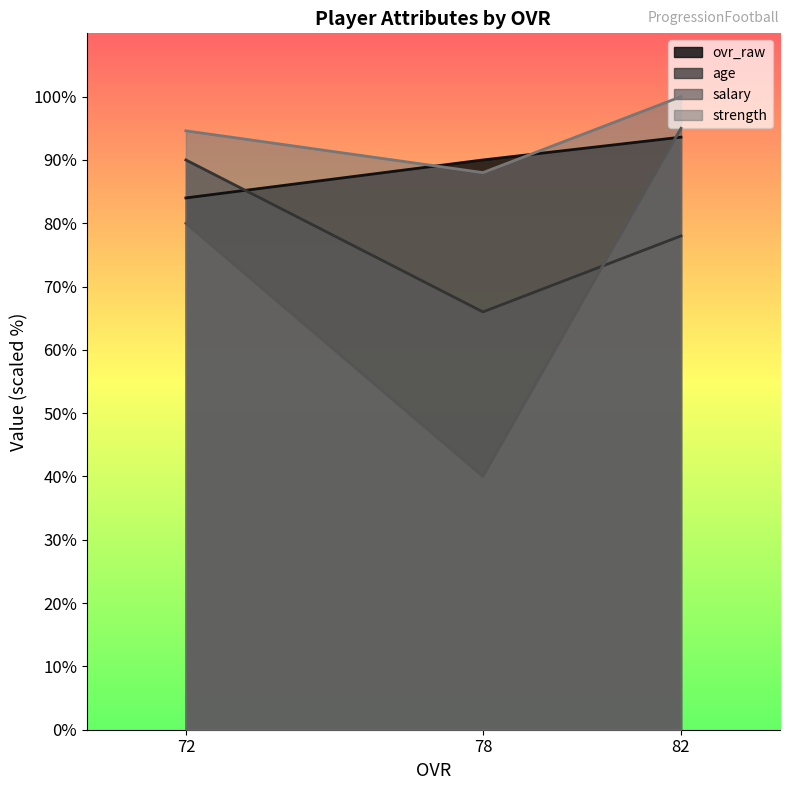

Is it true that ovr_raw equals 32.9 at 82?

False